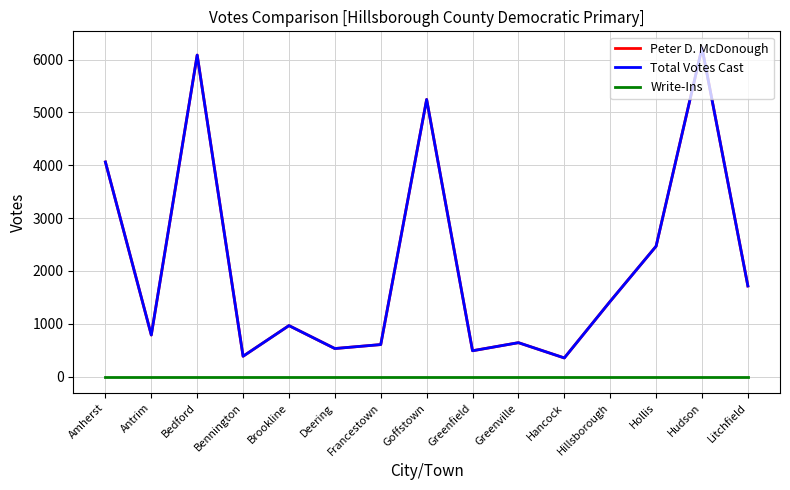

Is this an area chart (filled region under the line)?

No